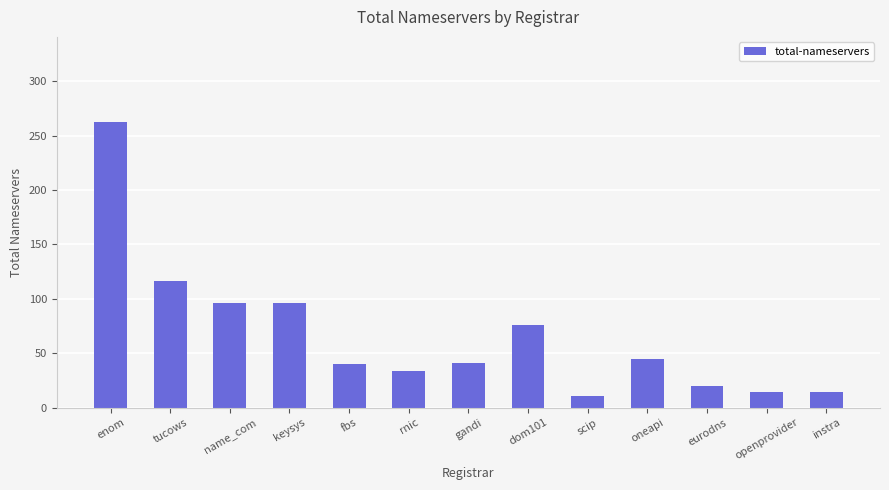

What is the change in value from name_com to eurodns?

-76